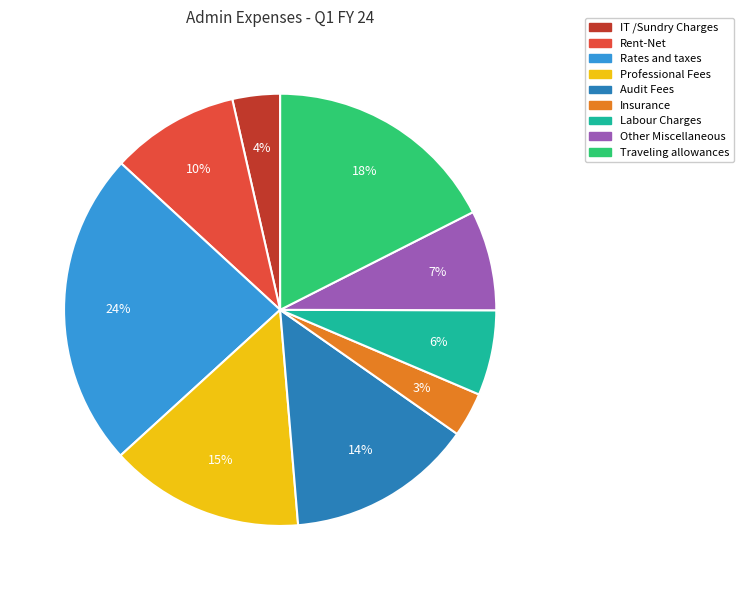

To the nearest percent, what portion does Professional Fees represent?

15%